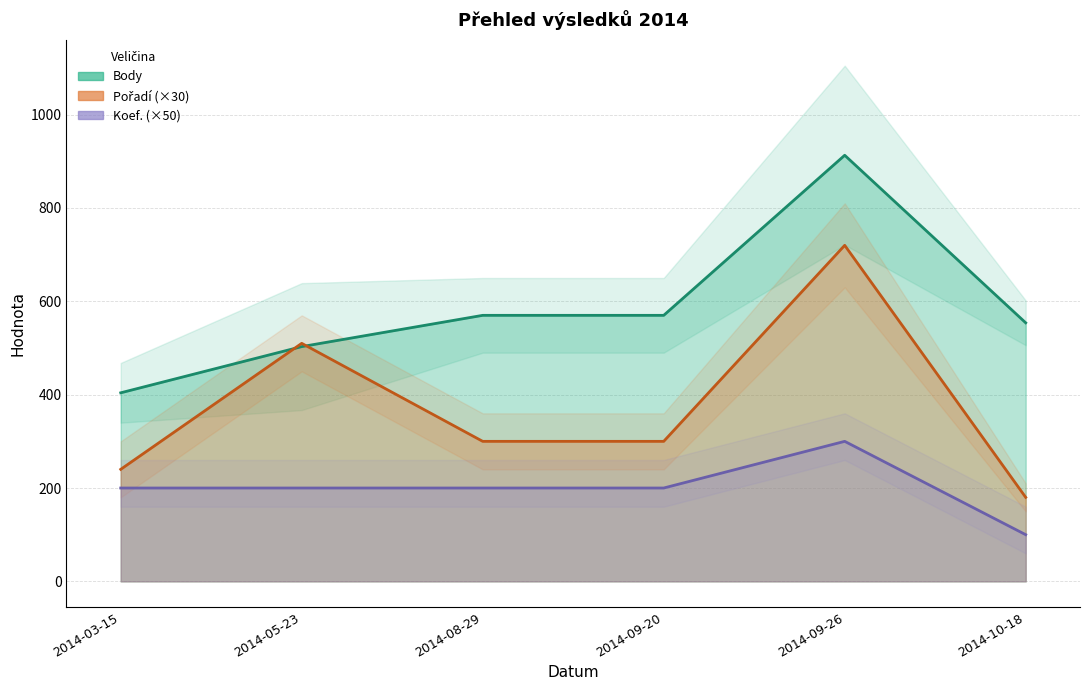

Where does the Pořadí series first go above 300?

2014-05-23